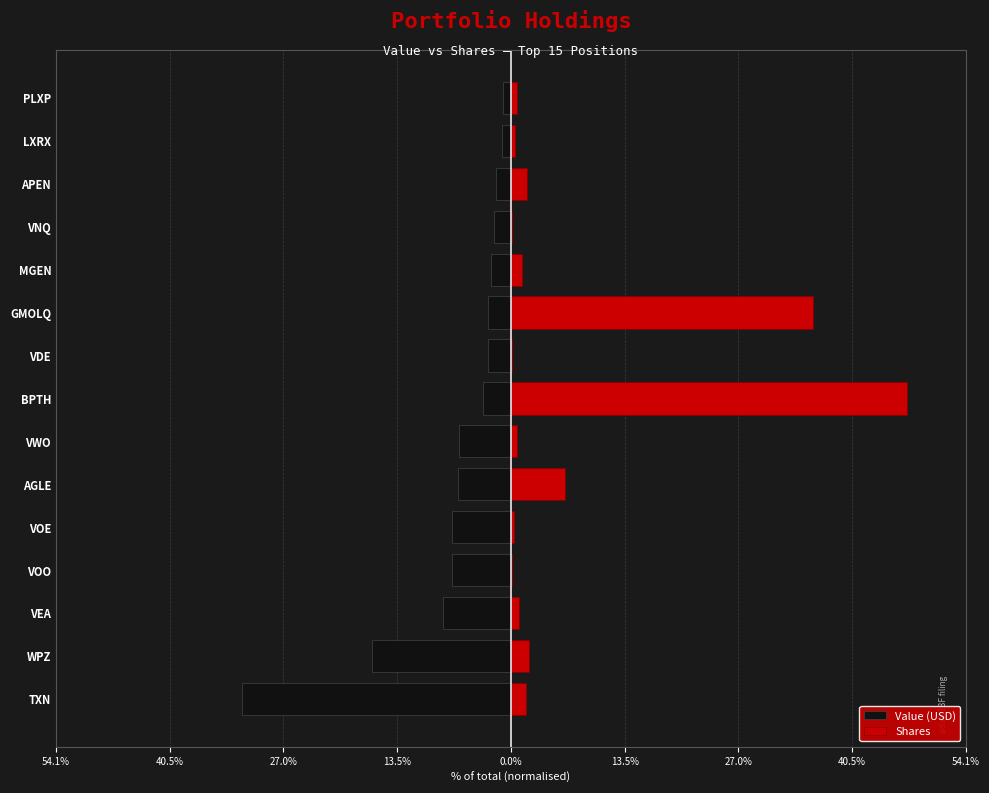

At TXN, list the series in order from smallest to largest.

Value (USD), Shares